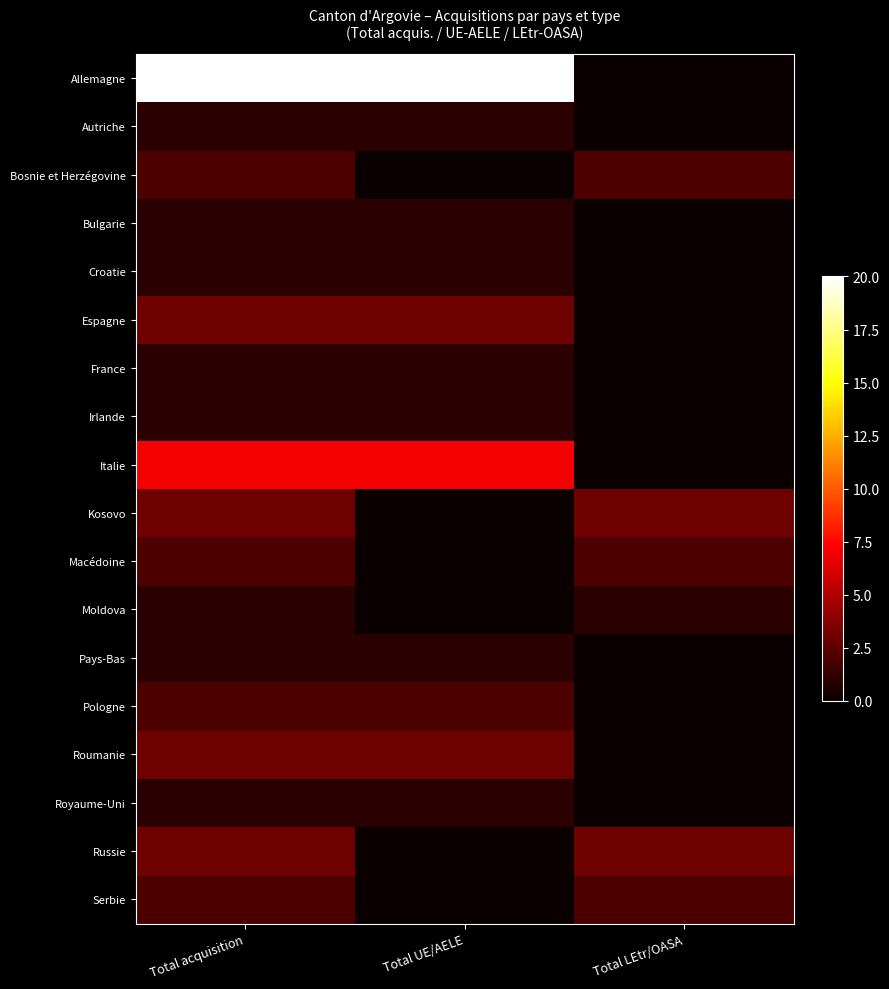

Which series has the largest total across all categories?

Allemagne